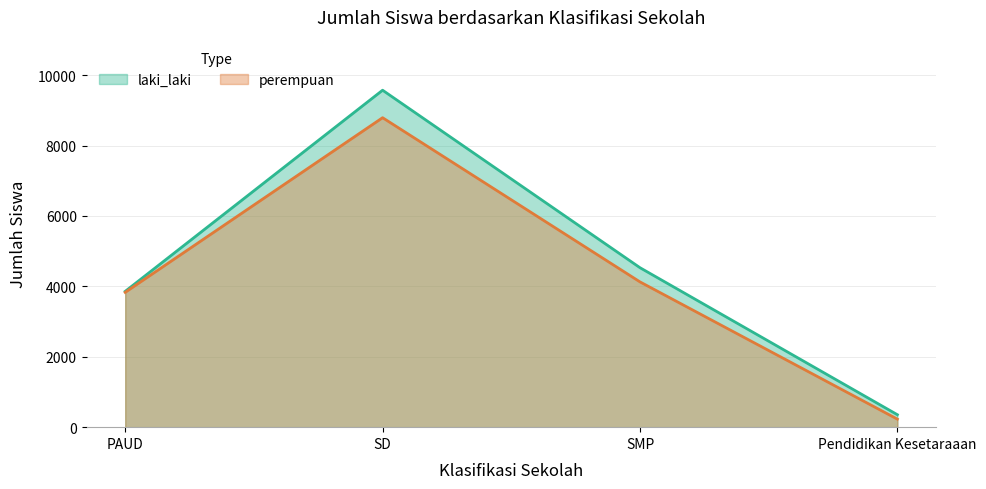

Rank the categories by laki_laki value from highest to lowest.

SD, SMP, PAUD, Pendidikan Kesetaraaan